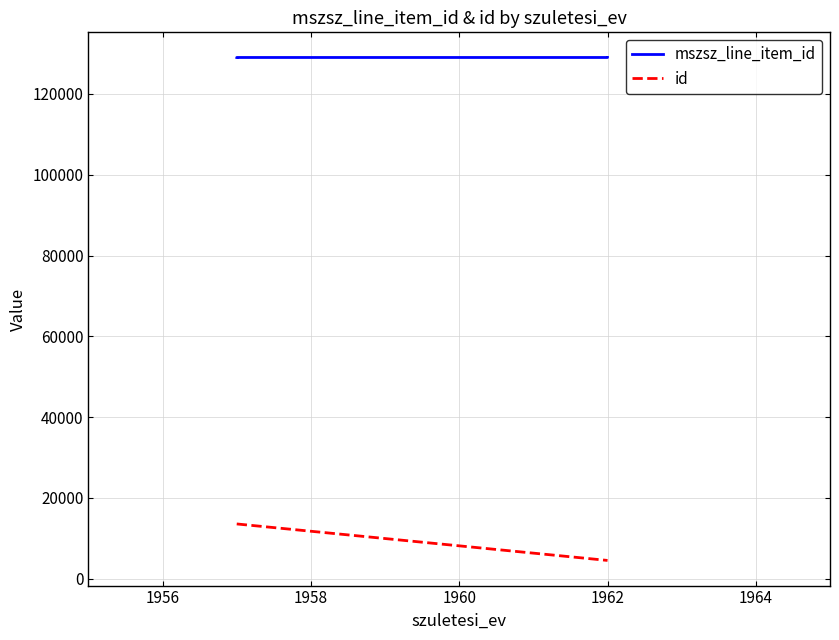

How many mszsz_line_item_id values are between 129028 and 129029?

4